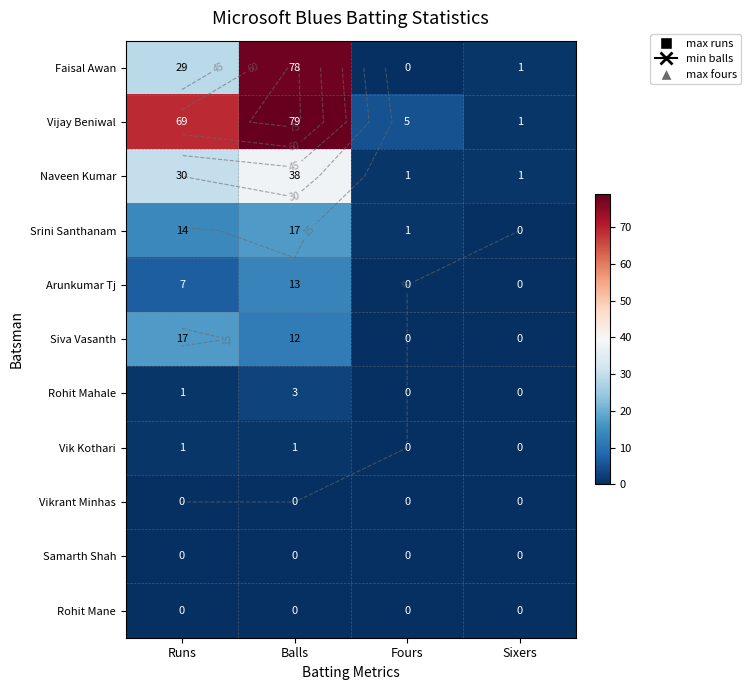

At which category is the sum across all series the highest?

Balls